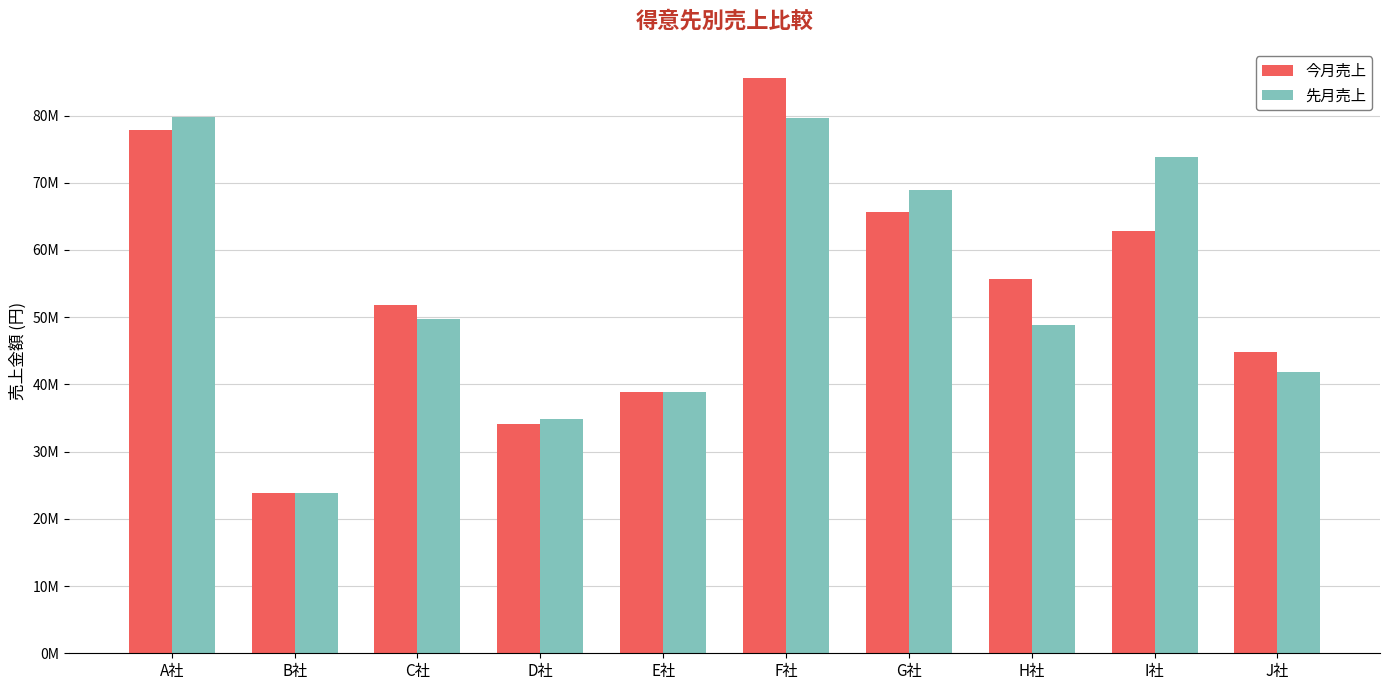

At which category is the sum across all series the highest?

F社